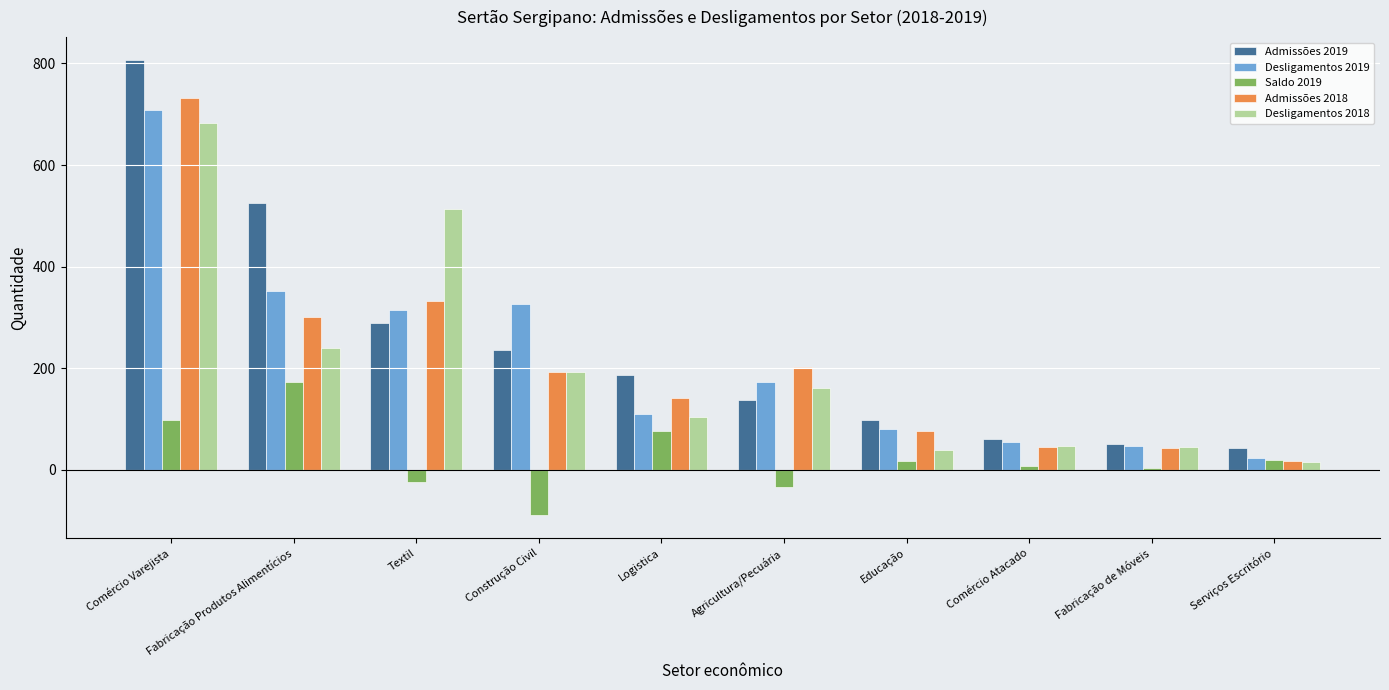

At which label does Admissões 2018 first exceed 193?

Comércio Varejista